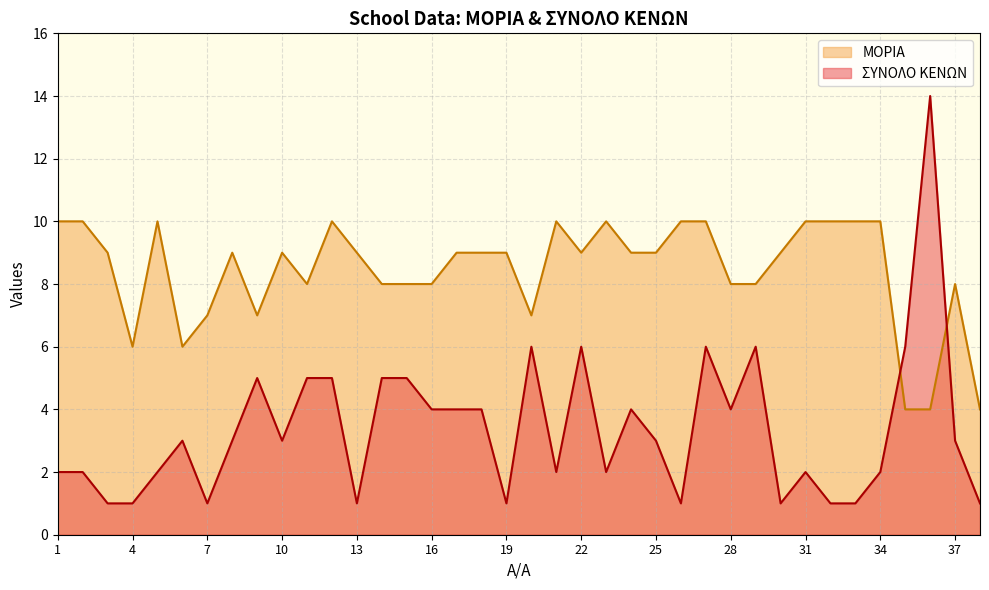

At how many categories does at least one series exceed 8?

24